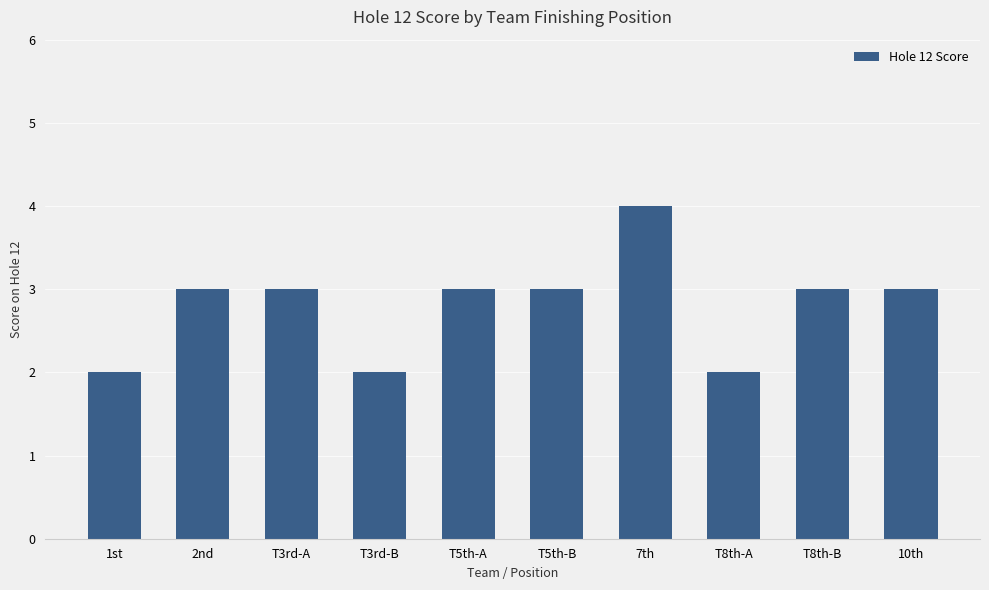

Which has a higher value, T8th-B or 7th?

7th